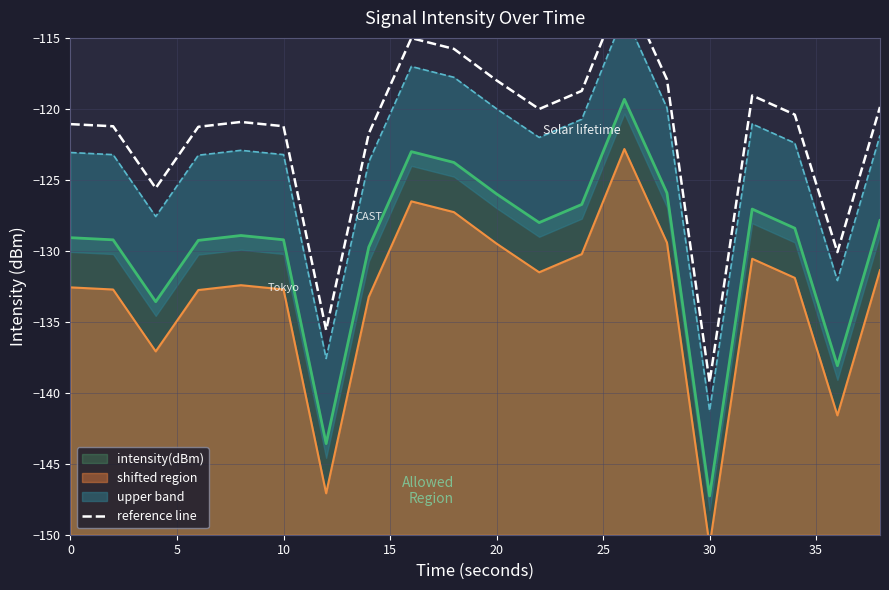

What is the value of the 12th point from the left?

-120.0